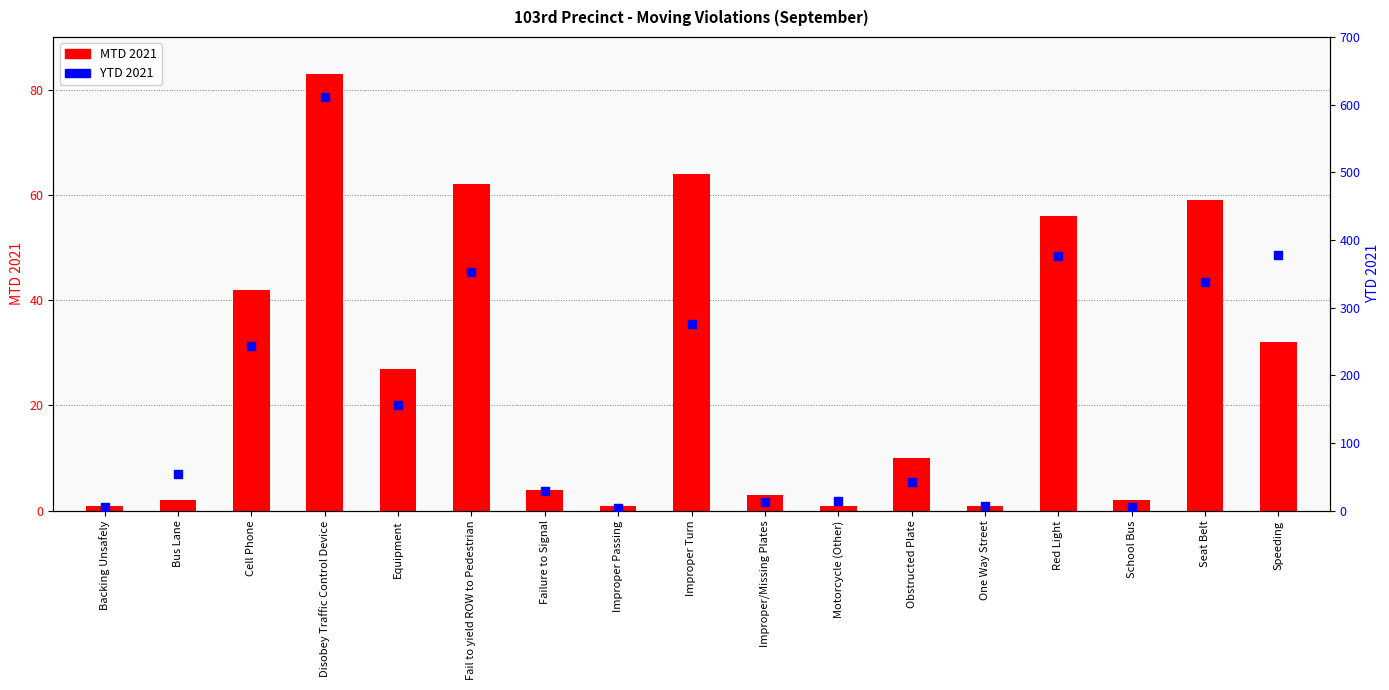

At which category is the sum across all series the highest?

Disobey Traffic Control Device